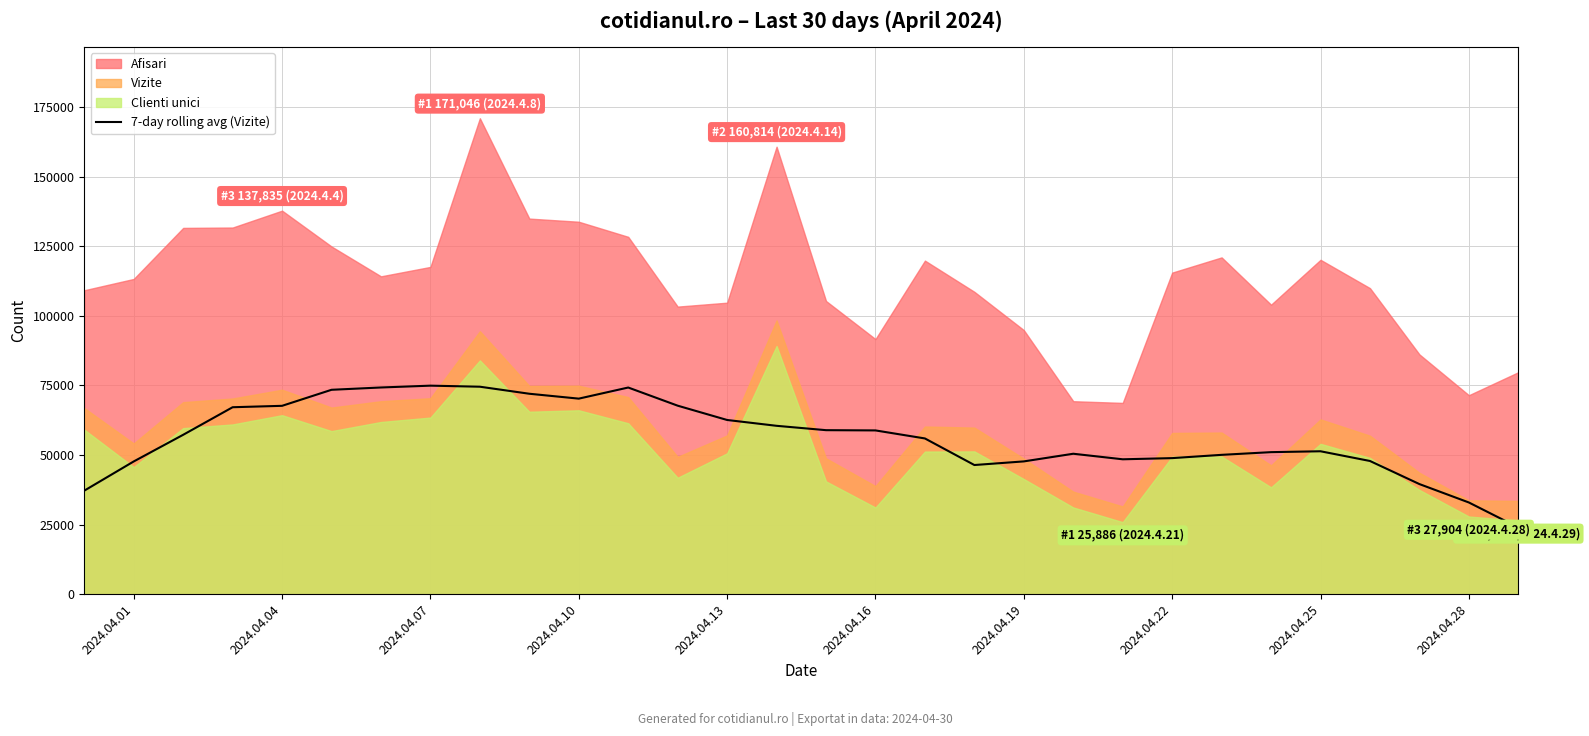

What is the highest value of the 7-day rolling avg (Vizite) series?

74938.1